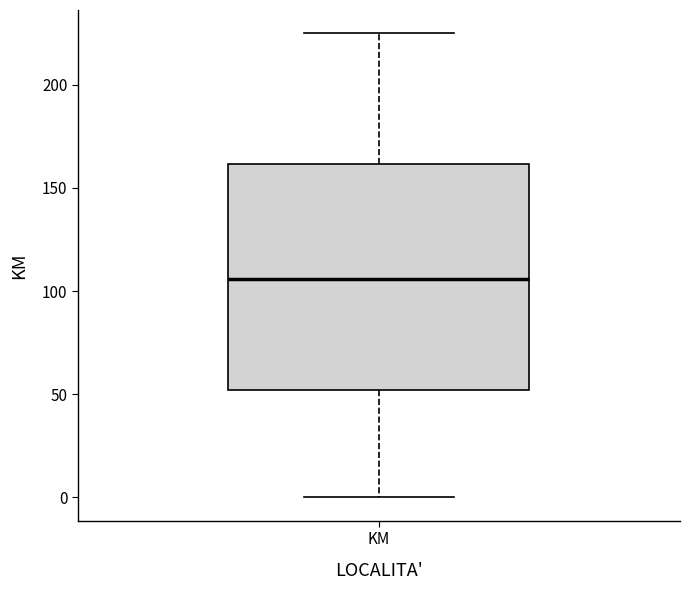

Transcribe this box plot: give where the median line is, the range the box spans, and where the two whiskers end, as read against the y-axis. The values are not printed on the chart, so give them approximately, as read against the axis.

median 105, box 50 to 160, whiskers 0 to 225